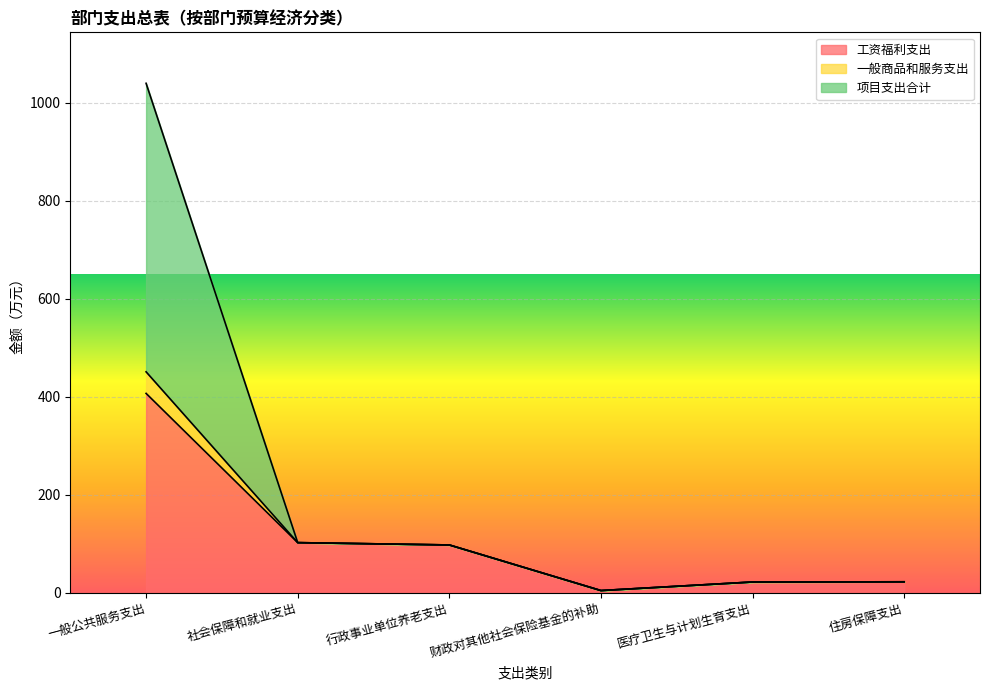

What position from the right is 财政对其他社会保险基金的补助?

3